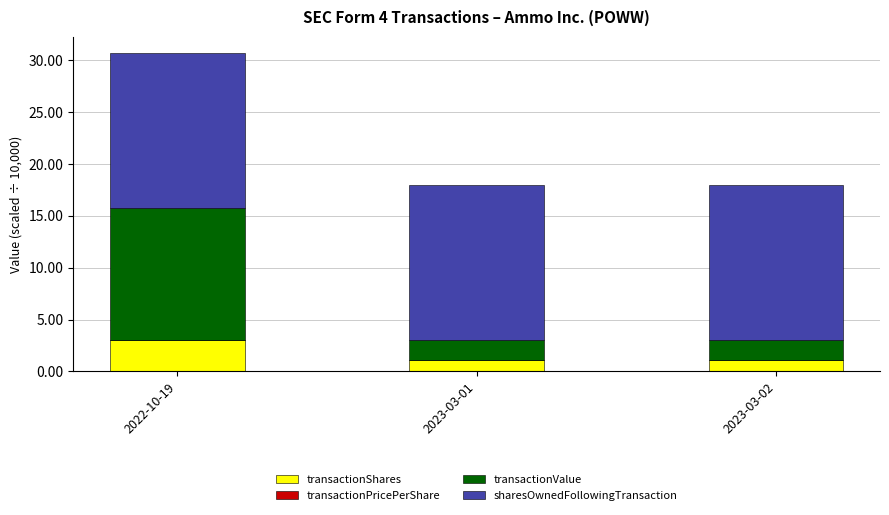

At which category is the sum across all series the highest?

2022-10-19